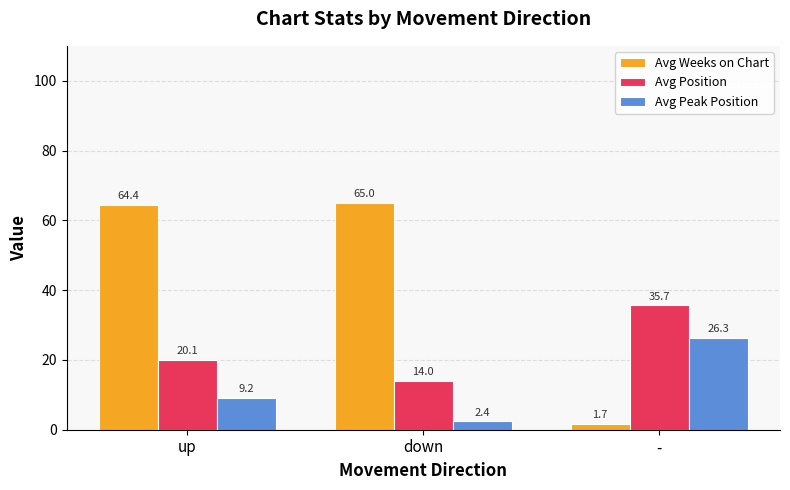

How many groups of bars are there?

3